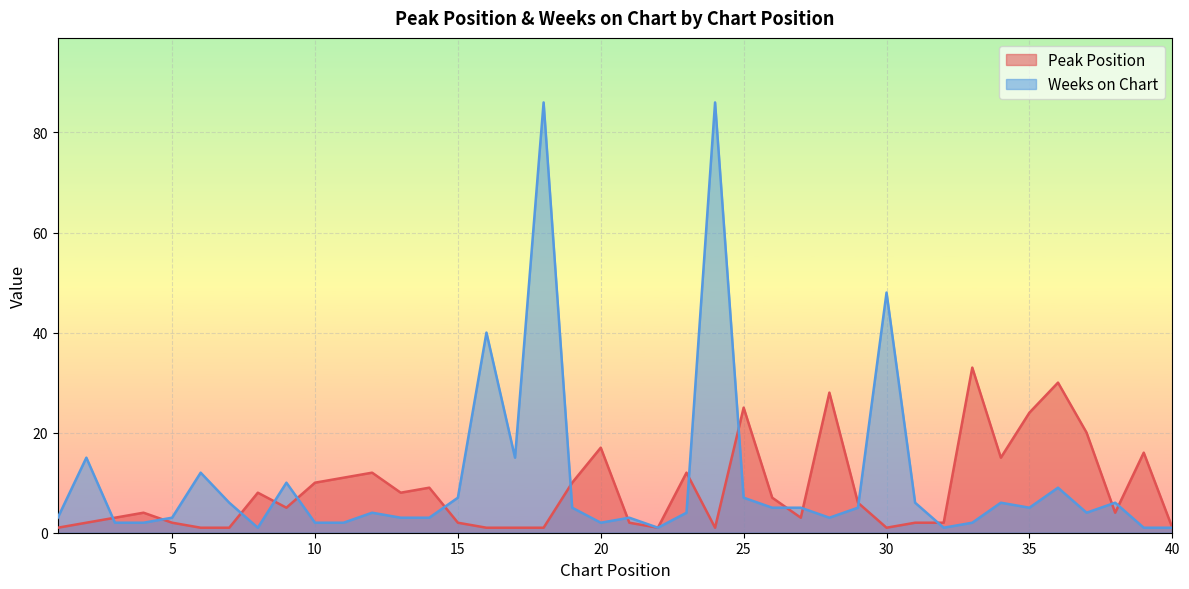

At 14, list the series in order from largest to smallest.

Peak Position, Weeks on Chart